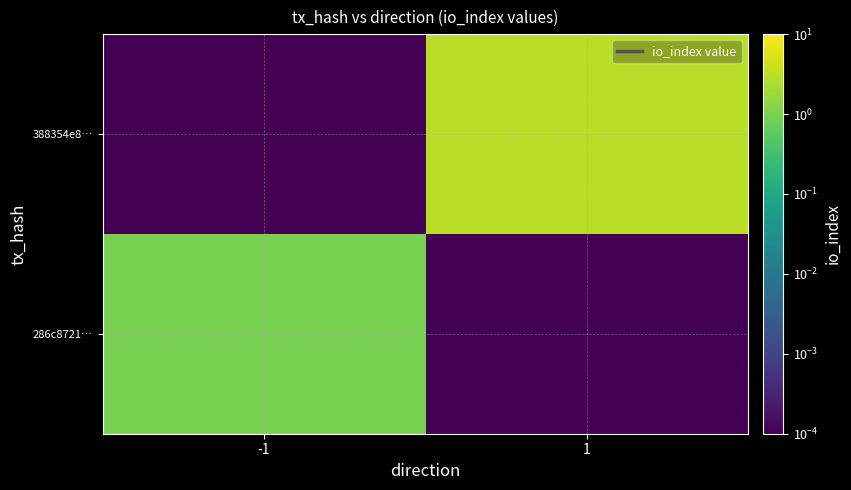

At which category is the sum across all series the highest?

1